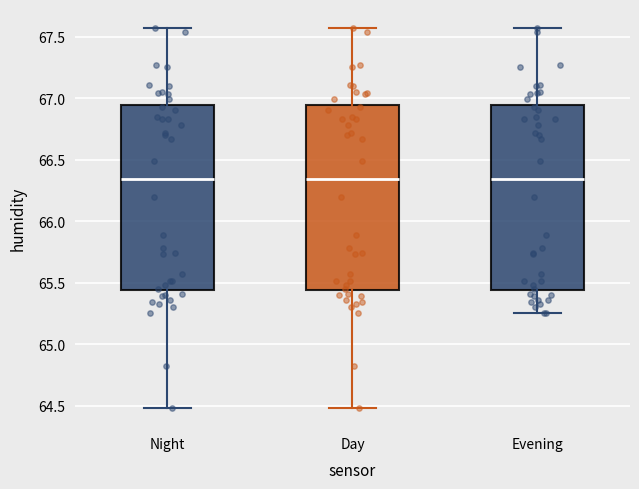

Reading left to right, read every box against the y-axis: the position of its median line, the range the box covers, and the ends of its whiskers. The values are not printed on the chart, so give them approximately, as read against the axis.

Night: median 66.35, box 65.45 to 66.95, whiskers 64.50 to 67.55
Day: median 66.35, box 65.45 to 66.95, whiskers 64.50 to 67.55
Evening: median 66.35, box 65.45 to 66.95, whiskers 65.25 to 67.55